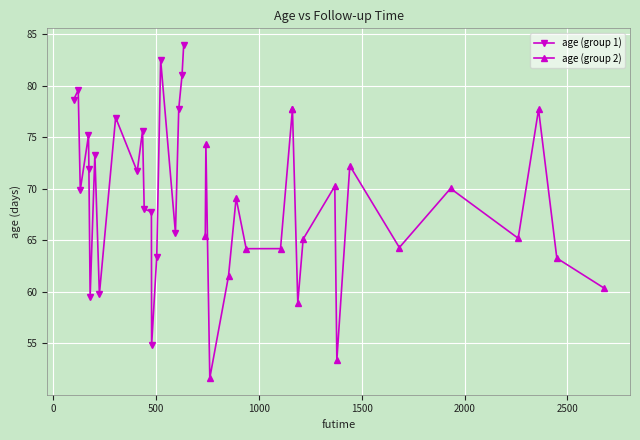

True or false: age (group 1) and age (group 2) intersect in this chart.

True